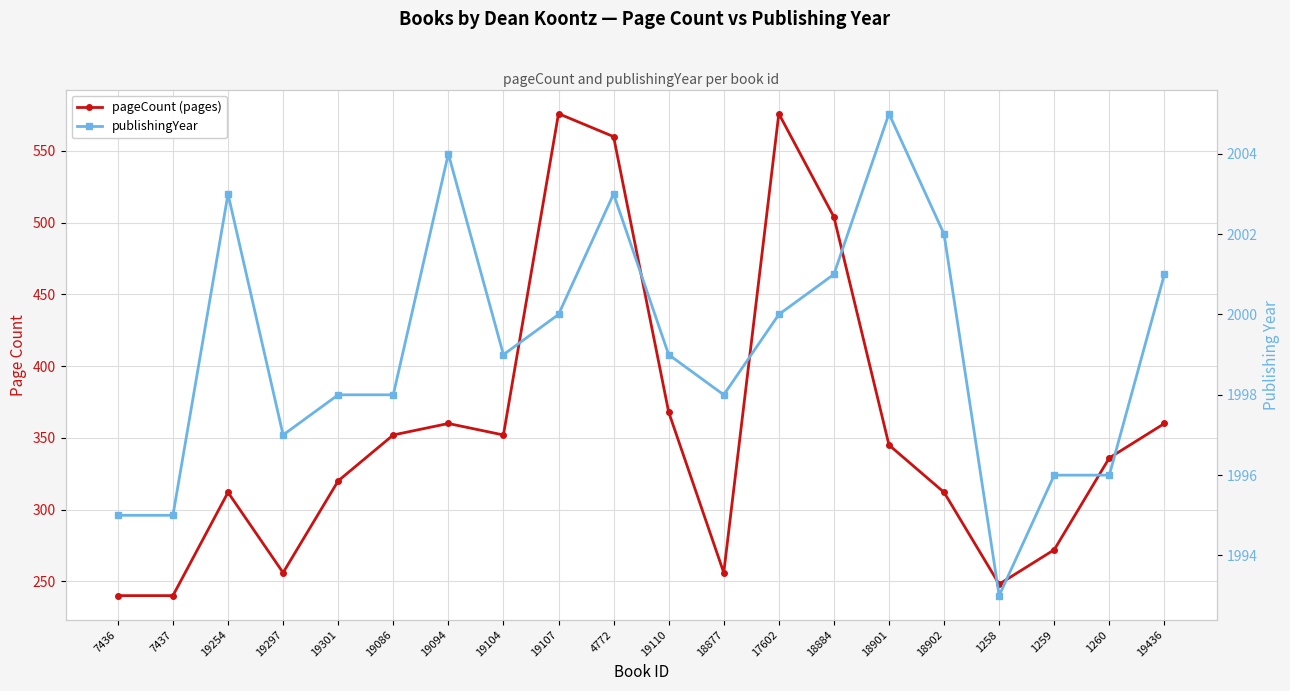

At which label does publishingYear first exceed 1999?

19254